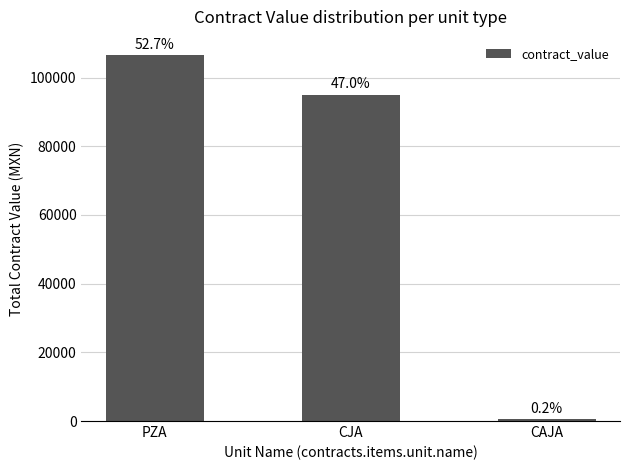

Rank the categories by value from highest to lowest.

PZA, CJA, CAJA